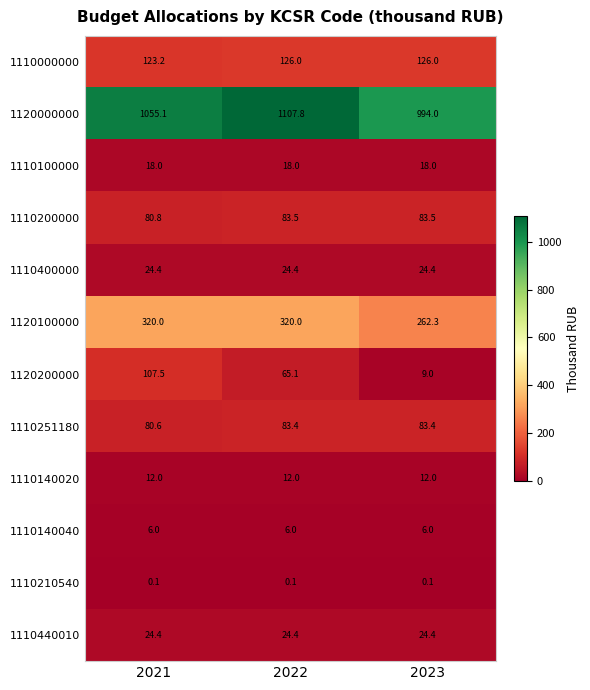

Where is 1120200000 nearest to the value 58?

2022